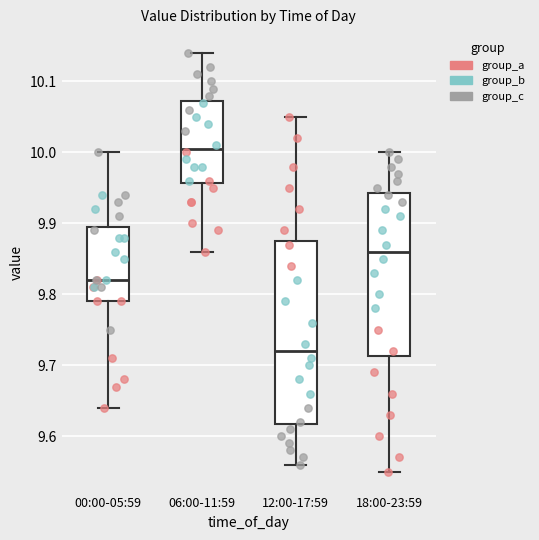

Which box is the tallest, from its lower edge to its upper edge?

12:00-17:59